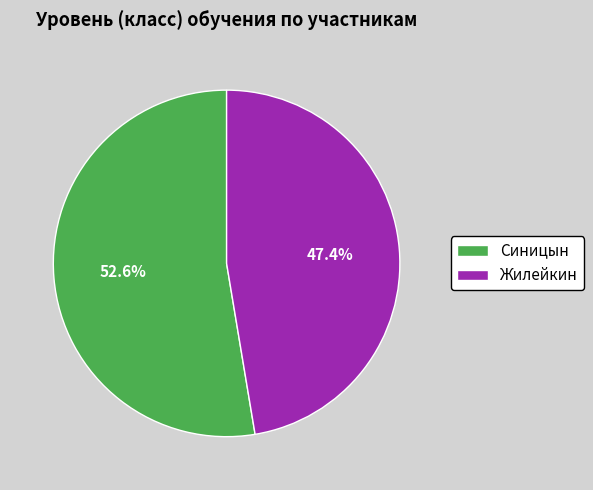

What is the largest slice in the pie chart?

Синицын